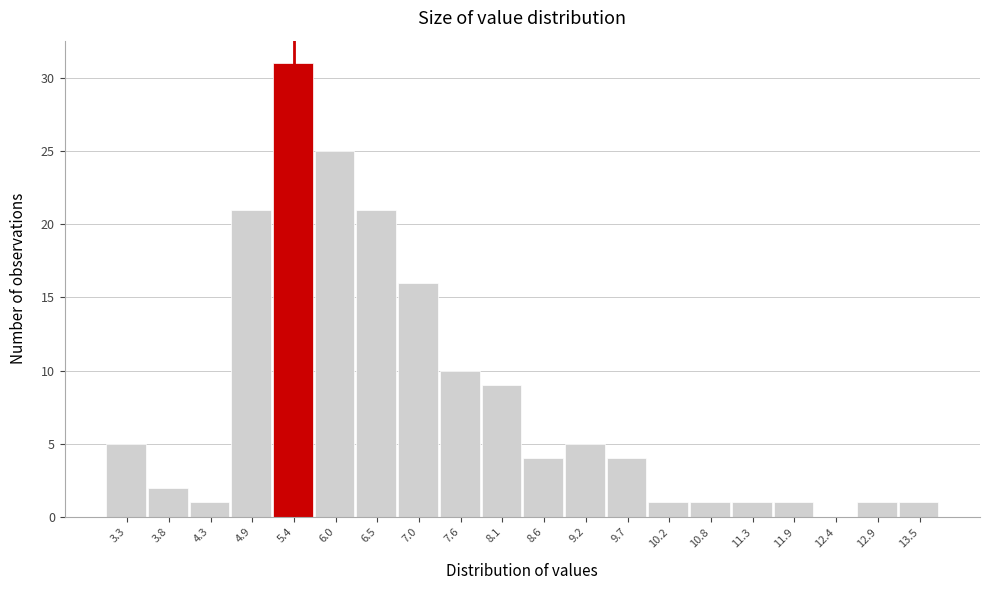

Reading right to left, what are all the values shown in this chart?

13.5=1	12.9=1	12.4=0	11.9=1	11.3=1	10.8=1	10.2=1	9.7=4	9.2=5	8.6=4	8.1=9	7.6=10	7.0=16	6.5=21	6.0=25	5.4=31	4.9=21	4.3=1	3.8=2	3.3=5